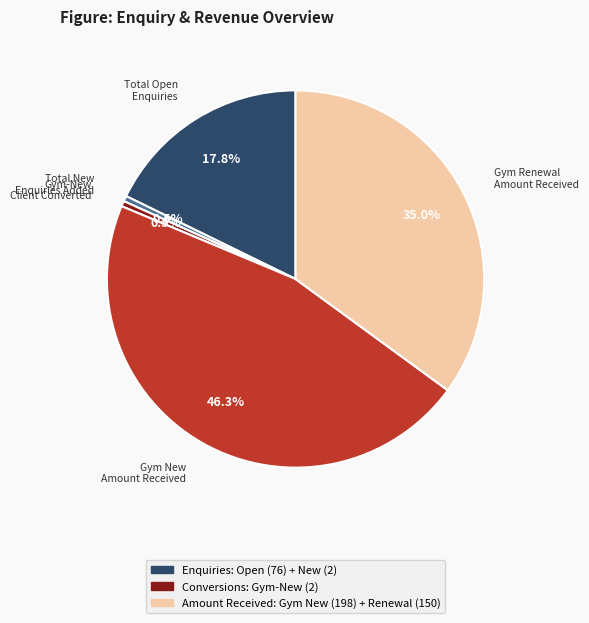

Does any single category account for the majority?

No